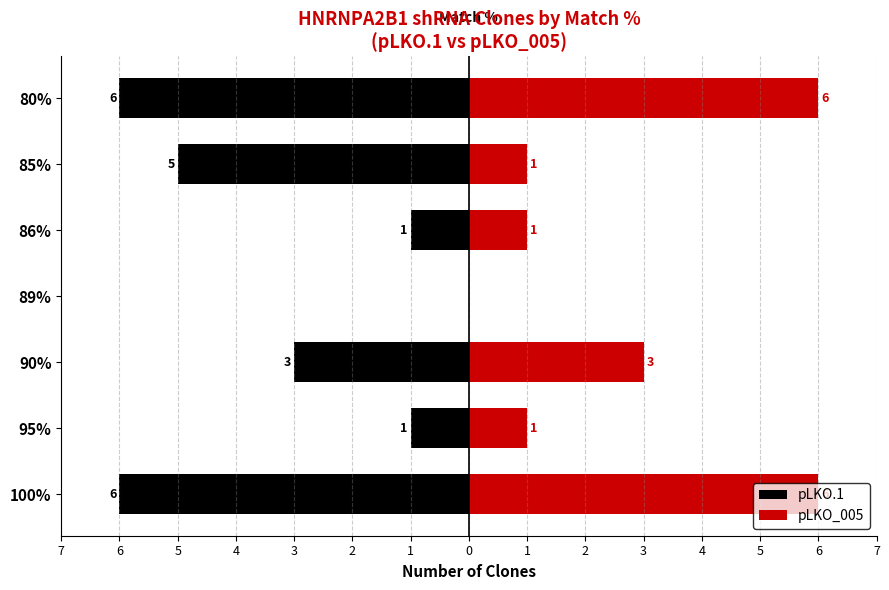

What is the value of the pLKO_005 bar at the 1st from the left?

6